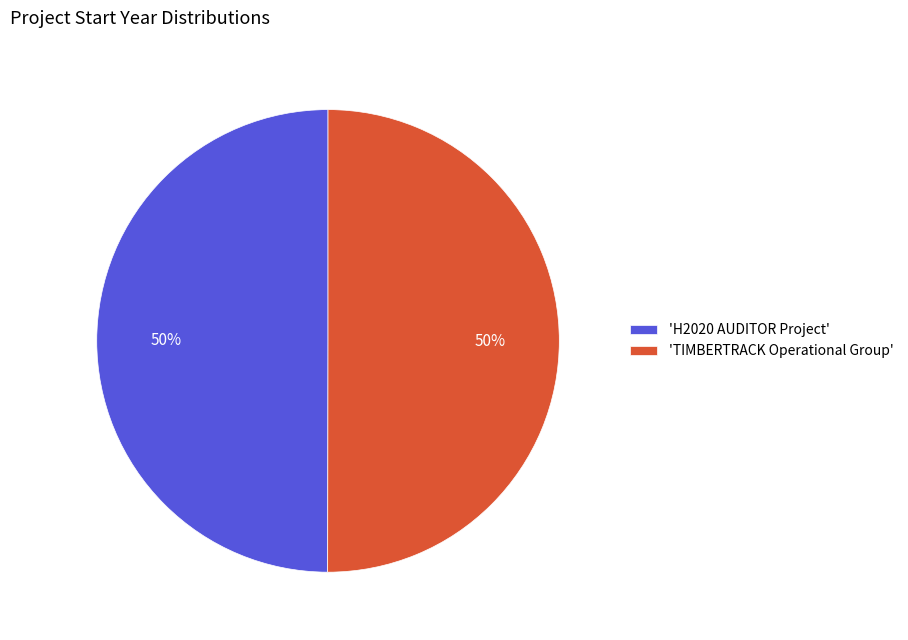

Do 'TIMBERTRACK Operational Group' and 'H2020 AUDITOR Project' together represent more than half of the pie?

Yes